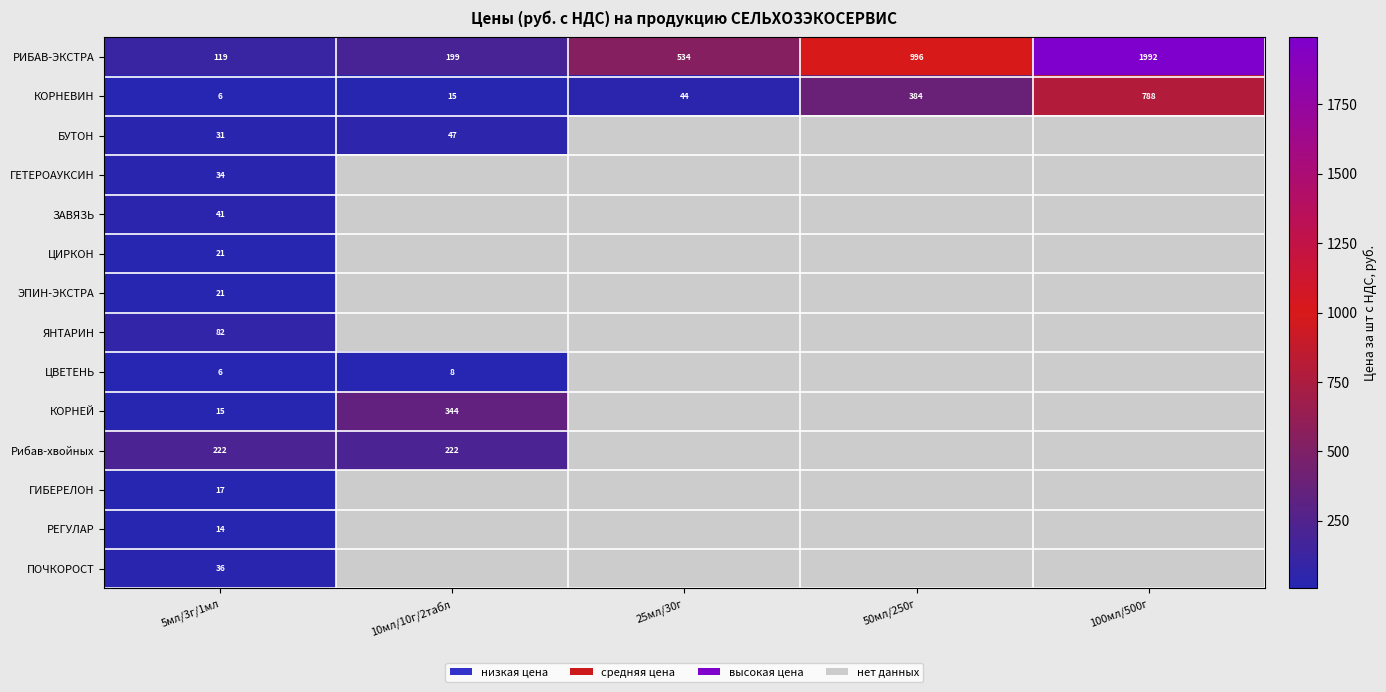

The ГИБЕРЕЛОН series shows 9.2 at 5мл/3г/1мл. True or false?

False